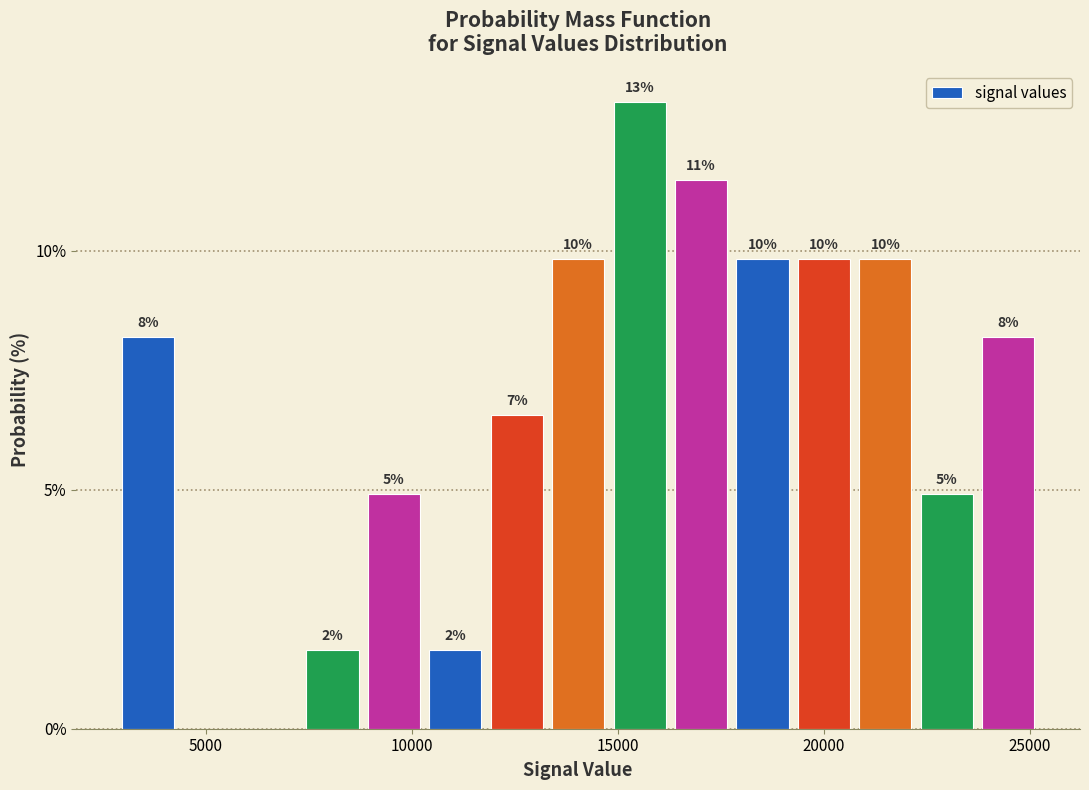

Around what value on the x-axis is the tallest bar? Give the approximate position of its centre, as read against the axis.

15500